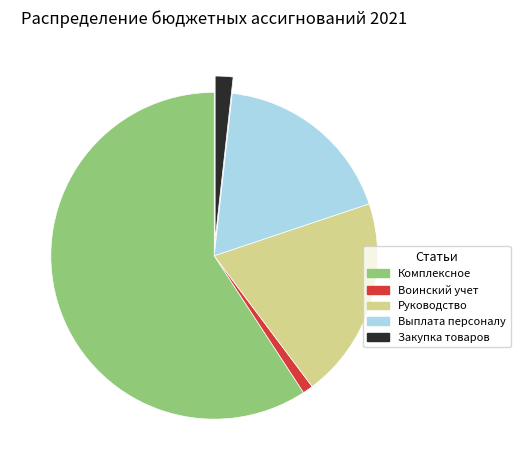

True or false: Комплексное accounts for 49% of the total.

False